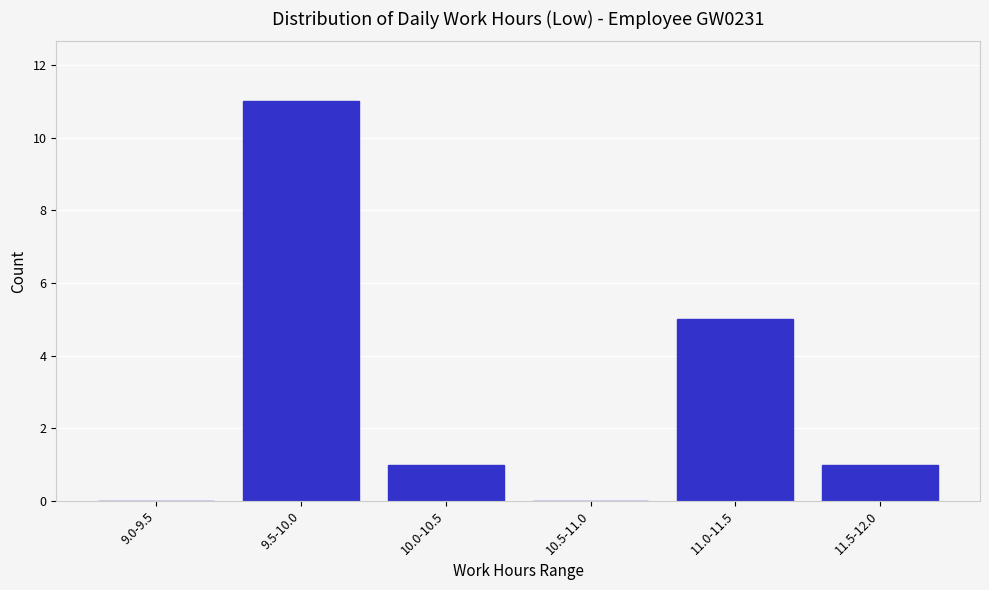

Reading left to right, list all the values displayed in this chart.

9.0-9.5=0	9.5-10.0=11	10.0-10.5=1	10.5-11.0=0	11.0-11.5=5	11.5-12.0=1